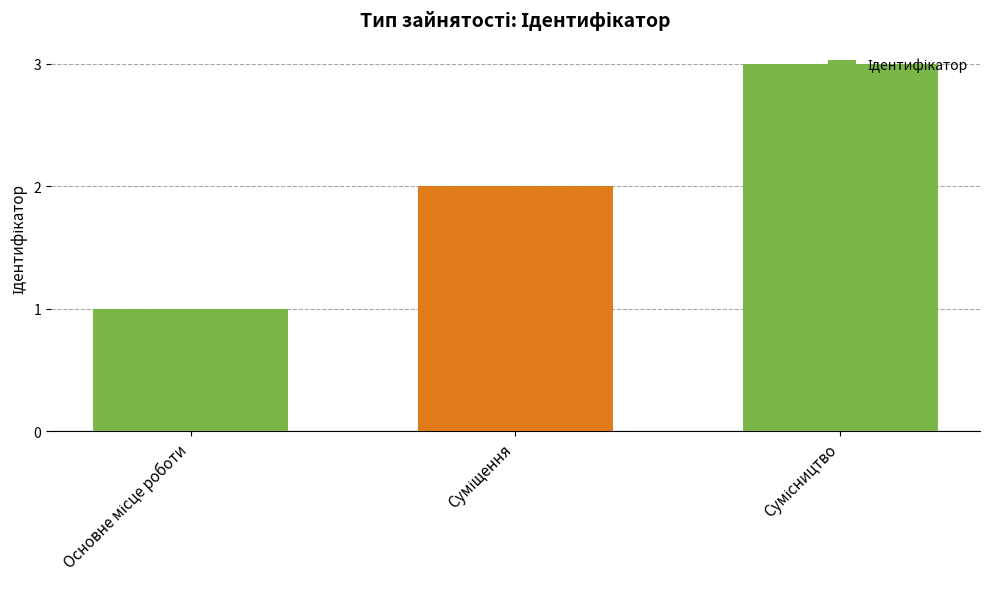

How many distinct data groups are displayed?

1